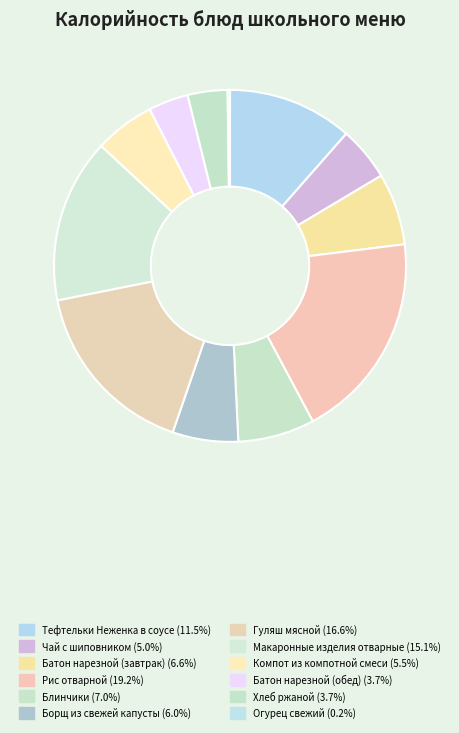

Which category has the smallest portion of the pie?

Огурец свежий